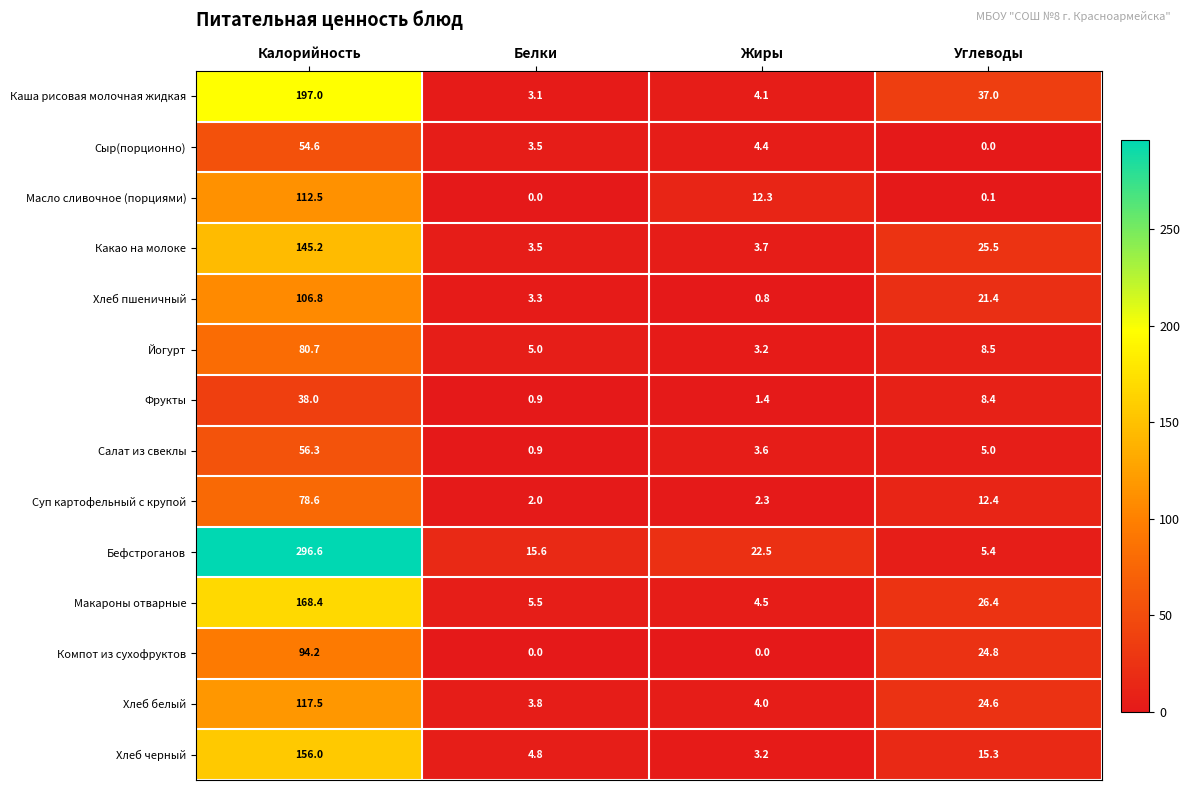

Count the number of data series in this chart.

14